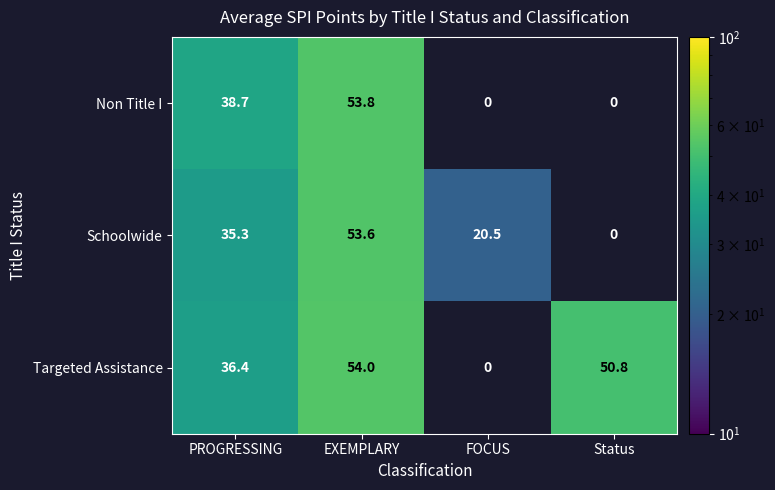

Is it true that Non Title I equals 34.0 at FOCUS?

False